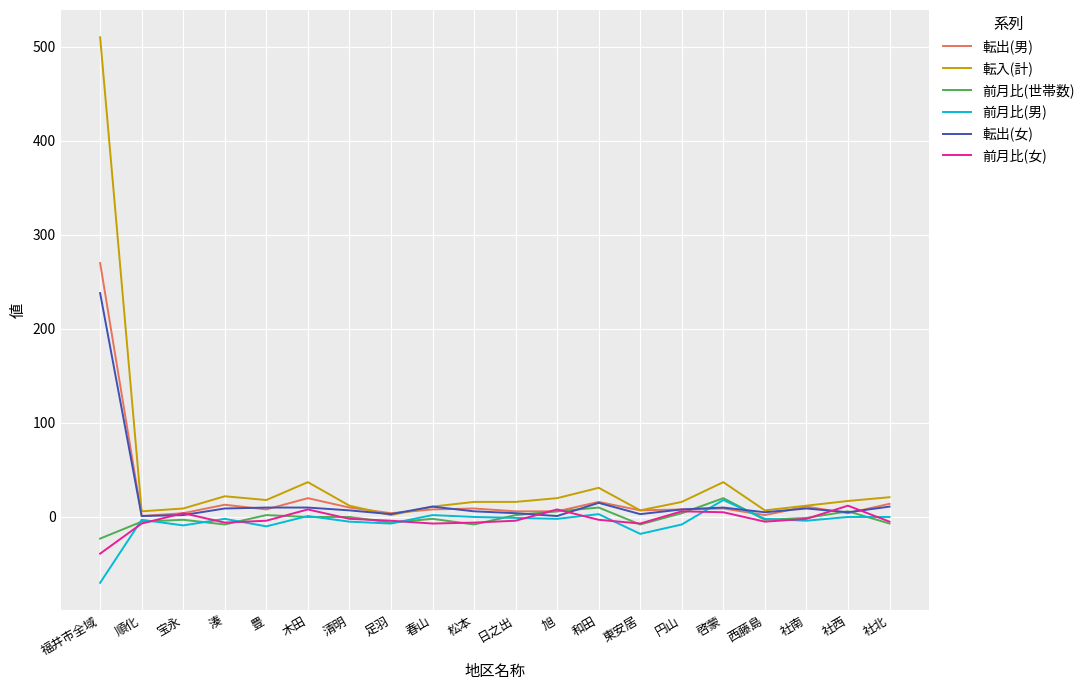

Is the value of 前月比(世帯数) at 円山 greater than the value of 転入(計) at 和田?

No